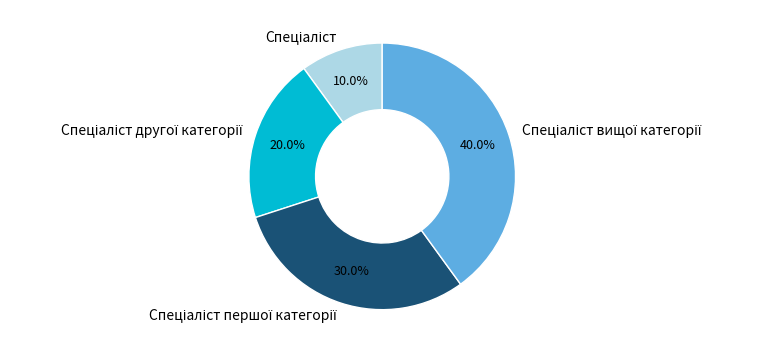

Does any single category account for the majority?

No